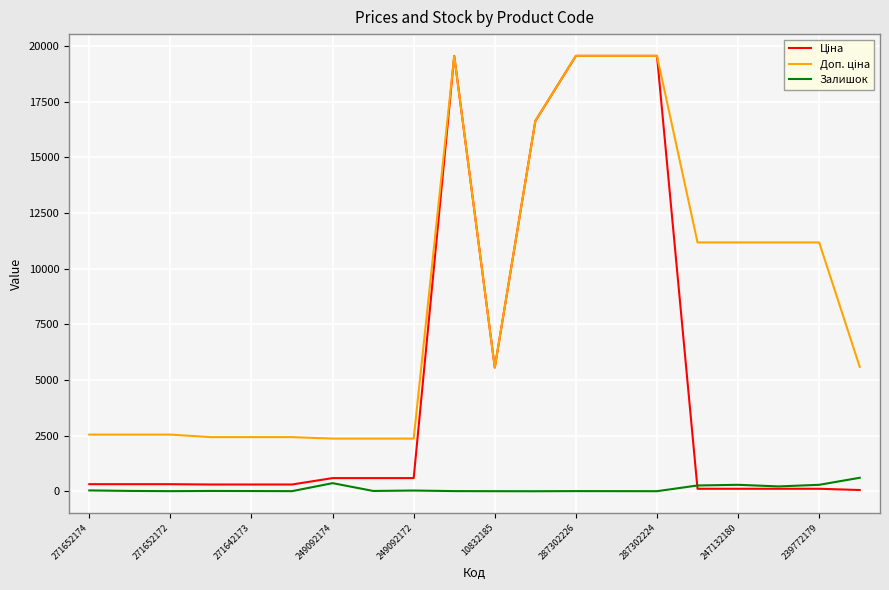

At which category does Ціна reach its first local valley?

10832185